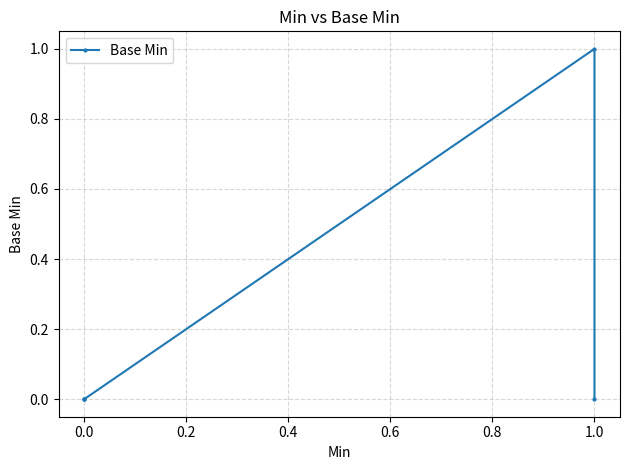

What is the sum of all values?

1